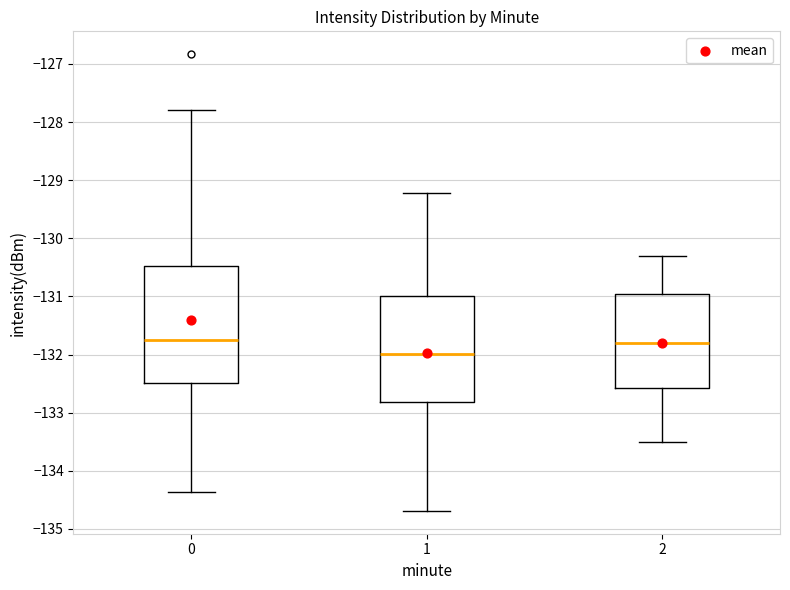

Comparing the boxes themselves (not the whiskers), which one is the tallest?

0